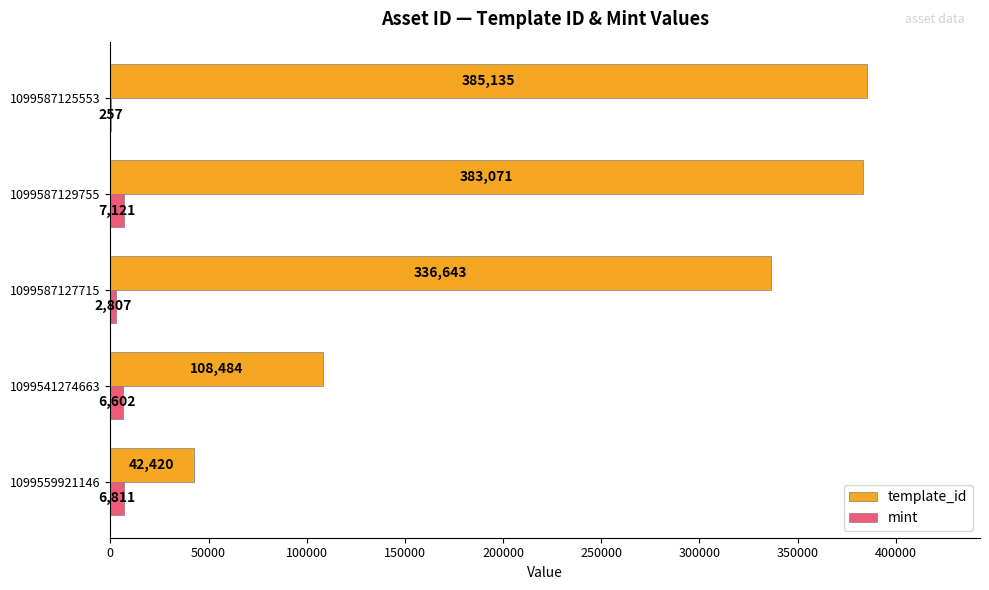

The template_id series shows 502582 at 1099587125553. True or false?

False